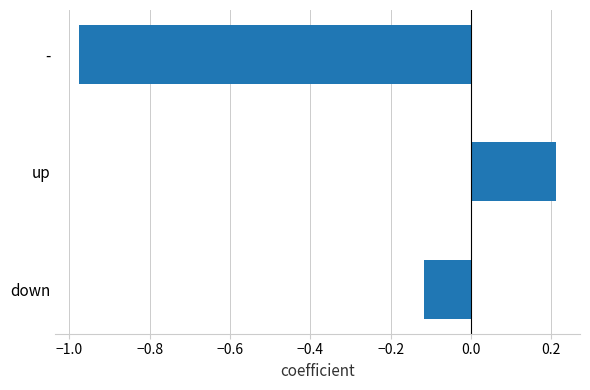

Rank the categories by value from lowest to highest.

-, down, up